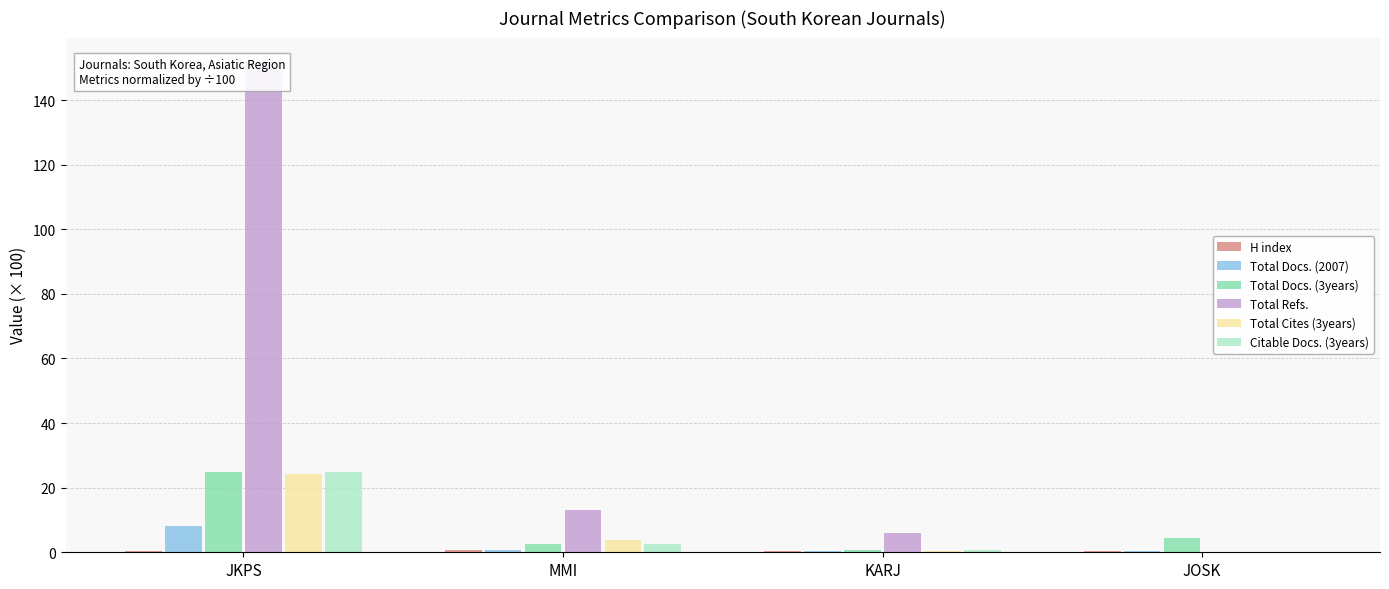

What is the sum of all Total Docs. (2007) values?

9.4